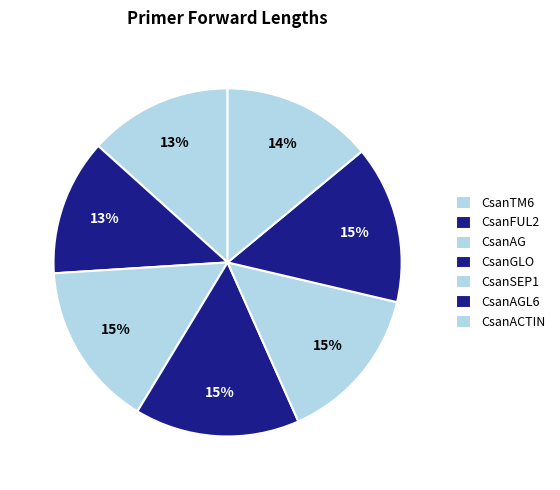

Count the number of slices in the pie.

7